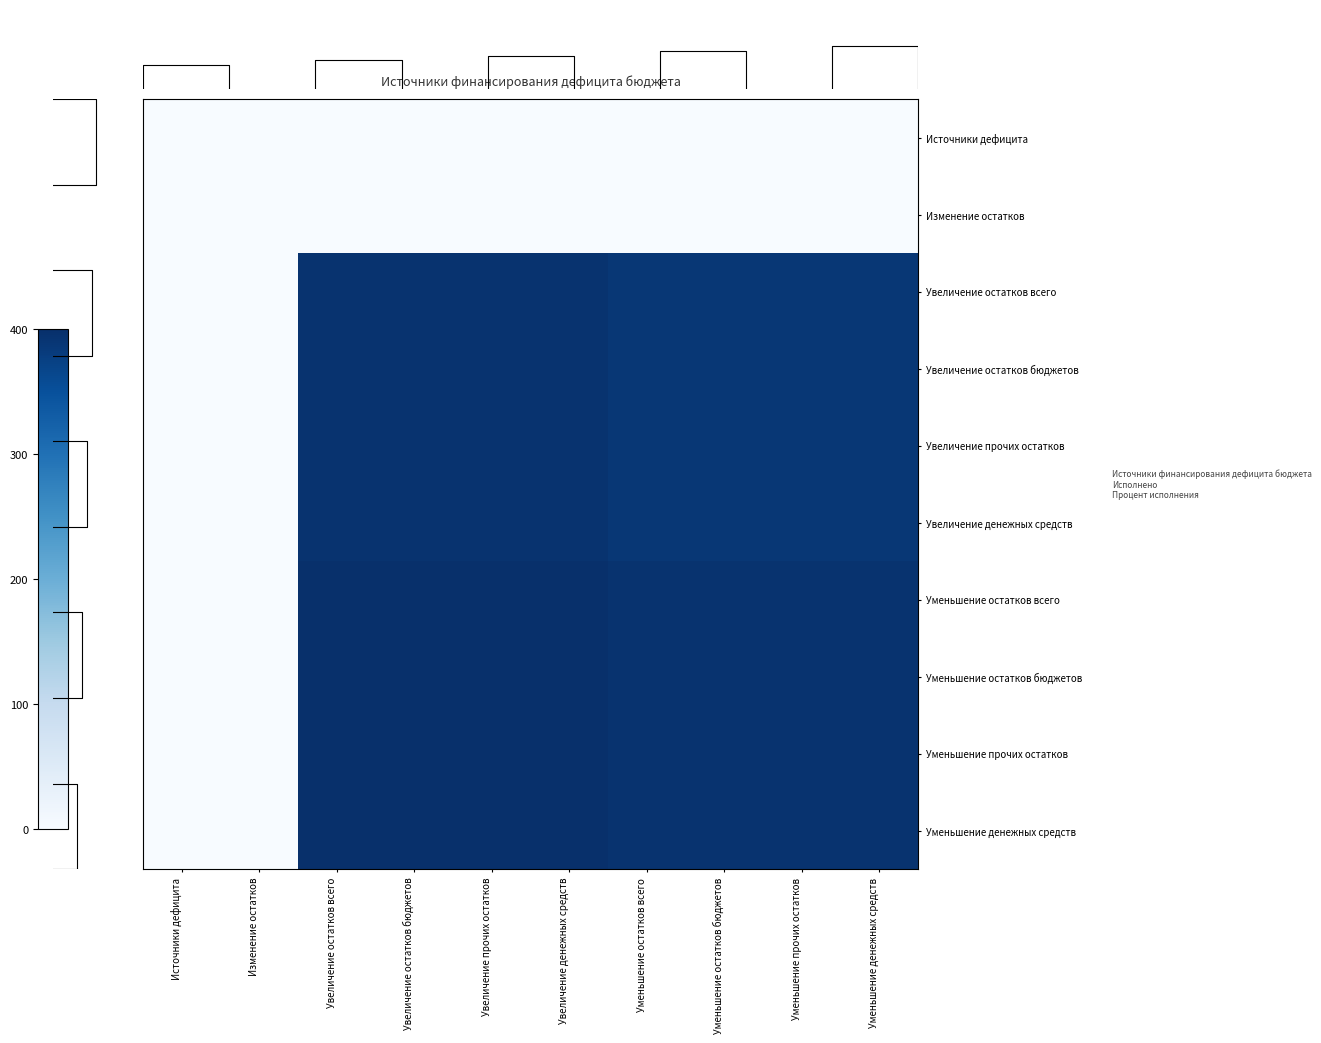

Reading left to right, what are all the values shown in this chart?

Источники дефицита: Источники дефицита=0.0	Изменение остатков=0.0	Увеличение остатков всего=0.0	Увеличение остатков бюджетов=0.0	Увеличение прочих остатков=0.0	Увеличение денежных средств=0.0	Уменьшение остатков всего=0.0	Уменьшение остатков бюджетов=0.0	Уменьшение прочих остатков=0.0	Уменьшение денежных средств=0.0
Изменение остатков: Источники дефицита=0.0	Изменение остатков=0.0	Увеличение остатков всего=0.0	Увеличение остатков бюджетов=0.0	Увеличение прочих остатков=0.0	Увеличение денежных средств=0.0	Уменьшение остатков всего=0.0	Уменьшение остатков бюджетов=0.0	Уменьшение прочих остатков=0.0	Уменьшение денежных средств=0.0
Увеличение остатков всего: Источники дефицита=0.0	Изменение остатков=0.0	Увеличение остатков всего=394.5	Увеличение остатков бюджетов=394.5	Увеличение прочих остатков=394.5	Увеличение денежных средств=394.5	Уменьшение остатков всего=388.3	Уменьшение остатков бюджетов=388.3	Уменьшение прочих остатков=388.3	Уменьшение денежных средств=388.3
Увеличение остатков бюджетов: Источники дефицита=0.0	Изменение остатков=0.0	Увеличение остатков всего=394.5	Увеличение остатков бюджетов=394.5	Увеличение прочих остатков=394.5	Увеличение денежных средств=394.5	Уменьшение остатков всего=388.3	Уменьшение остатков бюджетов=388.3	Уменьшение прочих остатков=388.3	Уменьшение денежных средств=388.3
Увеличение прочих остатков: Источники дефицита=0.0	Изменение остатков=0.0	Увеличение остатков всего=394.5	Увеличение остатков бюджетов=394.5	Увеличение прочих остатков=394.5	Увеличение денежных средств=394.5	Уменьшение остатков всего=388.3	Уменьшение остатков бюджетов=388.3	Уменьшение прочих остатков=388.3	Уменьшение денежных средств=388.3
Увеличение денежных средств: Источники дефицита=0.0	Изменение остатков=0.0	Увеличение остатков всего=394.5	Увеличение остатков бюджетов=394.5	Увеличение прочих остатков=394.5	Увеличение денежных средств=394.5	Уменьшение остатков всего=388.3	Уменьшение остатков бюджетов=388.3	Уменьшение прочих остатков=388.3	Уменьшение денежных средств=388.3
Уменьшение остатков всего: Источники дефицита=0.0	Изменение остатков=0.0	Увеличение остатков всего=400.0	Увеличение остатков бюджетов=400.0	Увеличение прочих остатков=400.0	Увеличение денежных средств=400.0	Уменьшение остатков всего=393.8	Уменьшение остатков бюджетов=393.8	Уменьшение прочих остатков=393.8	Уменьшение денежных средств=393.8
Уменьшение остатков бюджетов: Источники дефицита=0.0	Изменение остатков=0.0	Увеличение остатков всего=400.0	Увеличение остатков бюджетов=400.0	Увеличение прочих остатков=400.0	Увеличение денежных средств=400.0	Уменьшение остатков всего=393.8	Уменьшение остатков бюджетов=393.8	Уменьшение прочих остатков=393.8	Уменьшение денежных средств=393.8
Уменьшение прочих остатков: Источники дефицита=0.0	Изменение остатков=0.0	Увеличение остатков всего=400.0	Увеличение остатков бюджетов=400.0	Увеличение прочих остатков=400.0	Увеличение денежных средств=400.0	Уменьшение остатков всего=393.8	Уменьшение остатков бюджетов=393.8	Уменьшение прочих остатков=393.8	Уменьшение денежных средств=393.8
Уменьшение денежных средств: Источники дефицита=0.0	Изменение остатков=0.0	Увеличение остатков всего=400.0	Увеличение остатков бюджетов=400.0	Увеличение прочих остатков=400.0	Увеличение денежных средств=400.0	Уменьшение остатков всего=393.8	Уменьшение остатков бюджетов=393.8	Уменьшение прочих остатков=393.8	Уменьшение денежных средств=393.8